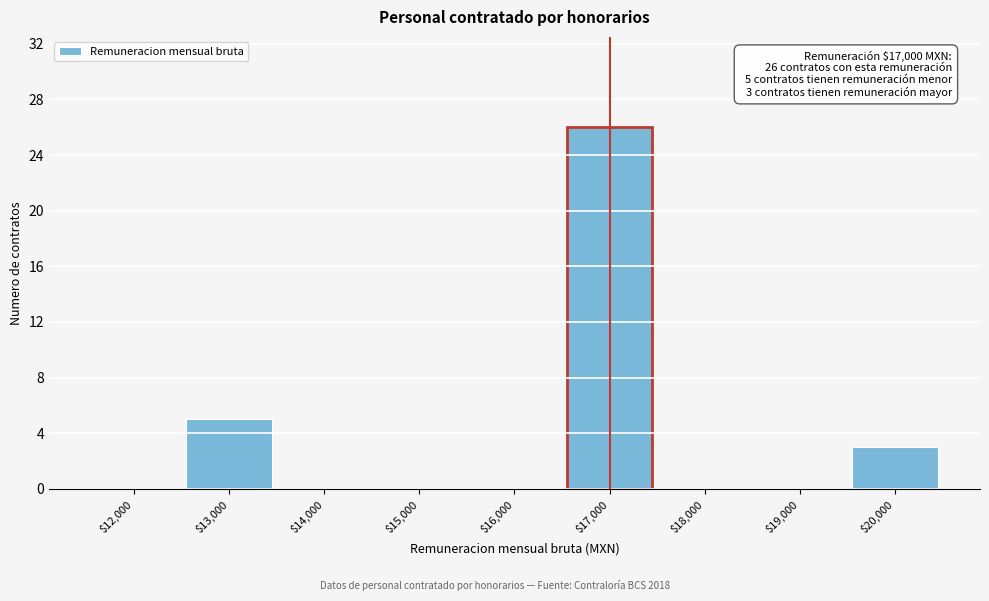

Where is the data nearest to the value 13?

$13,000